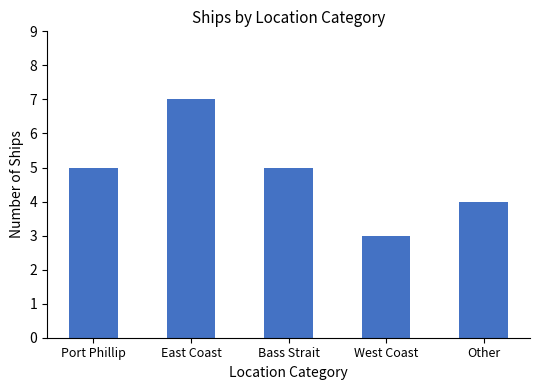

What is the change in value from Port Phillip to West Coast?

-2